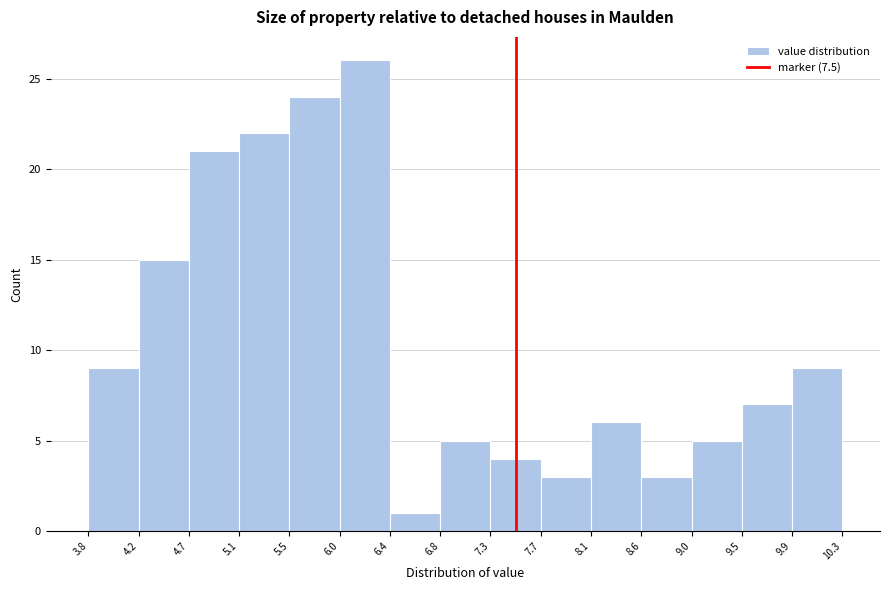

Which range on the x-axis has the tallest bar?

6.0 to 6.4